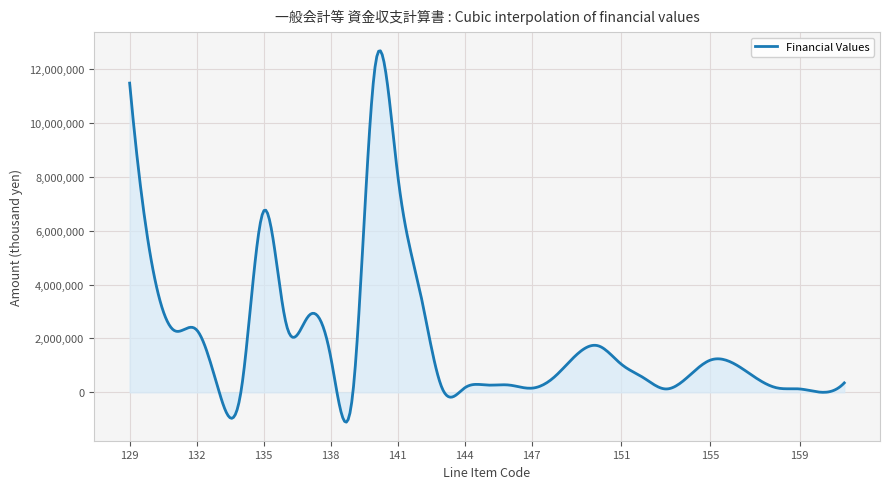

What is the difference between the second highest and minimum values?

13771553.6